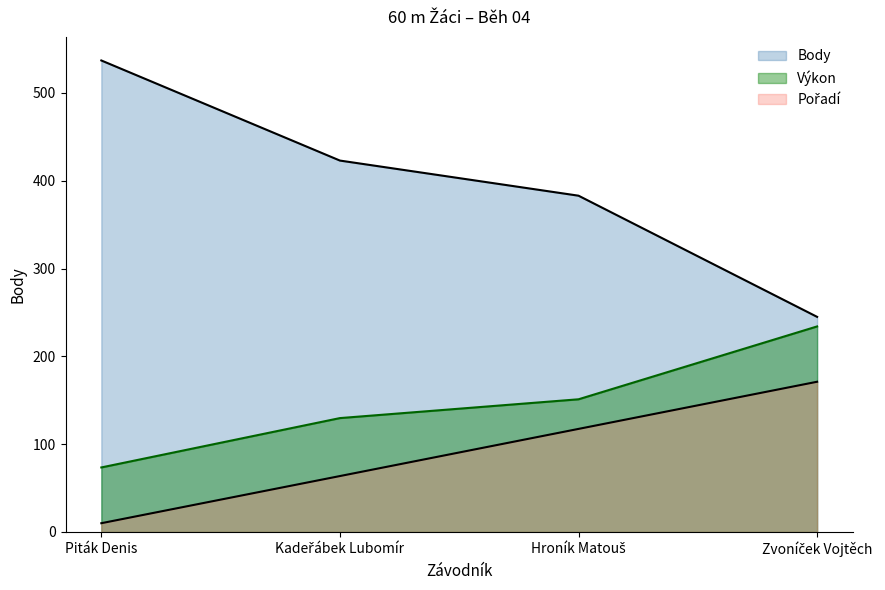

At how many categories does at least one series exceed 445?

1